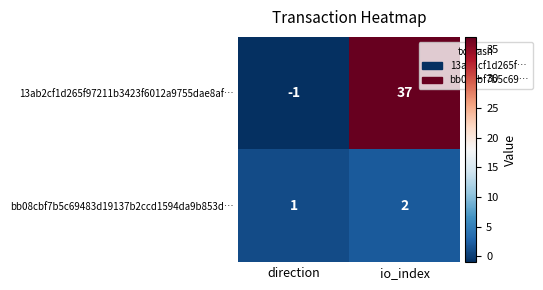

Reading left to right, extract all data points from this chart.

13ab2cf1d265f97211b3423f6012a9755dae8af…: direction=-1	io_index=37
bb08cbf7b5c69483d19137b2ccd1594da9b853d…: direction=1	io_index=2